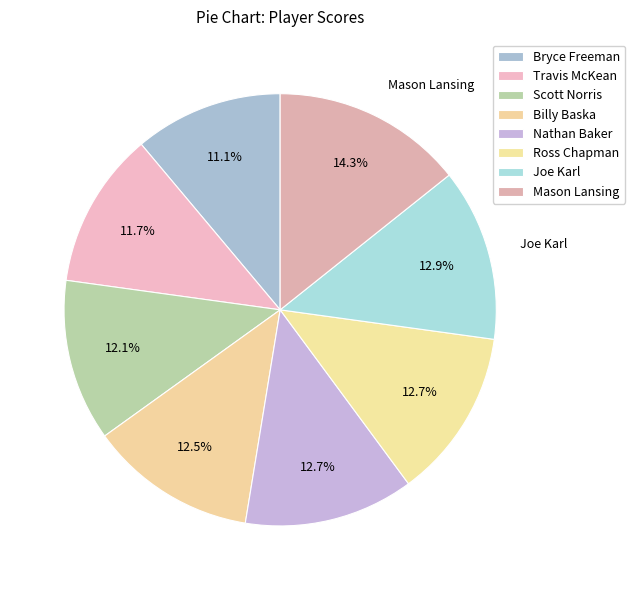

How many segments does this pie chart have?

8